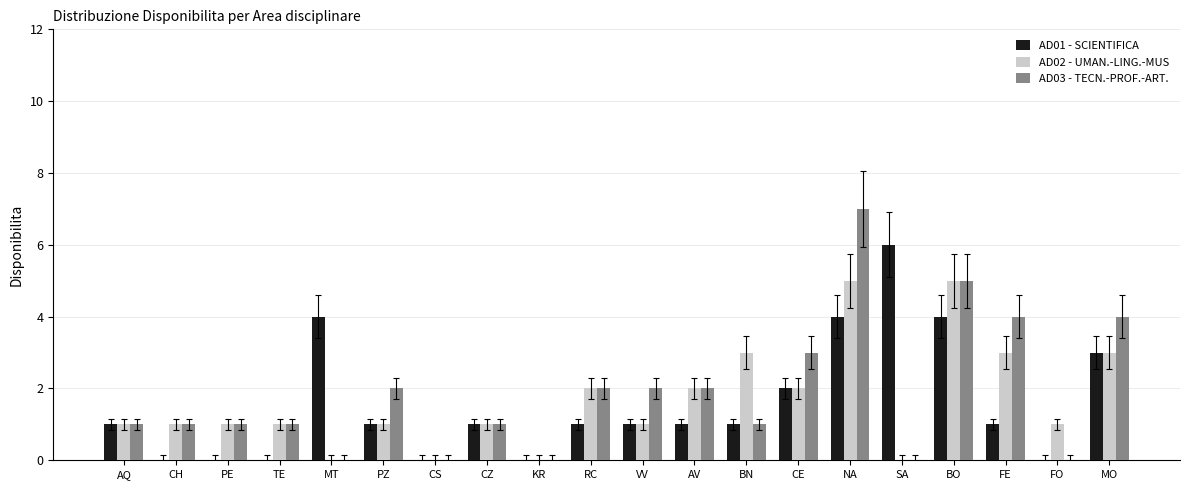

What is the total value across all series at CZ?

3